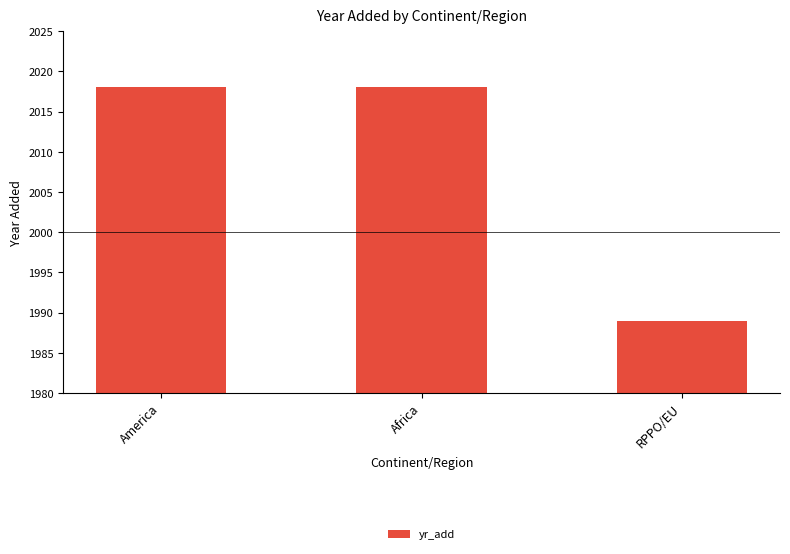

What position from the right is RPPO/EU?

1